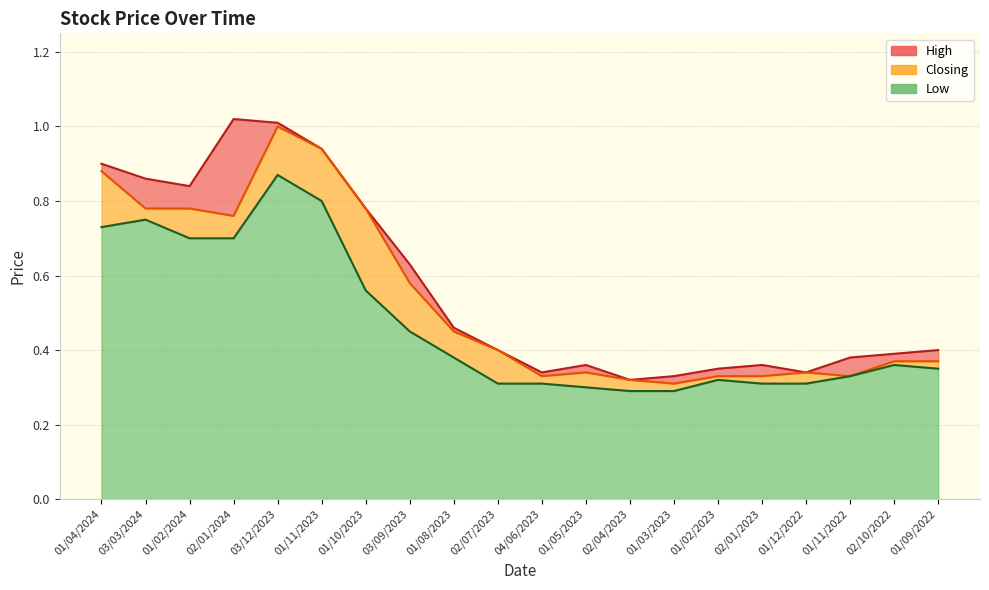

Rank the series by their maximum value, from highest to lowest.

High, Closing, Low